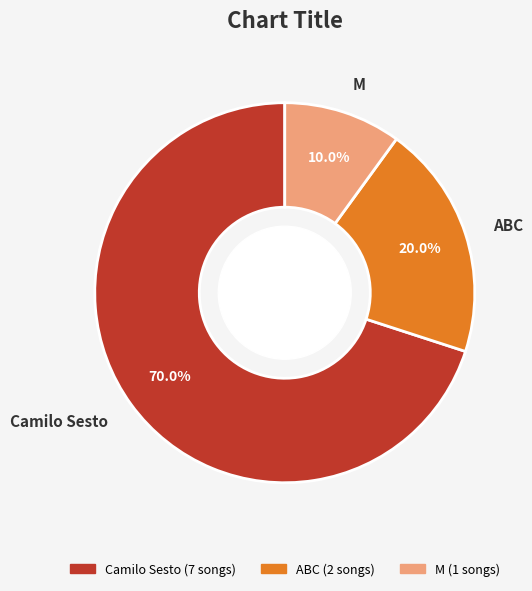

Rank the categories by value from lowest to highest.

M, ABC, Camilo Sesto